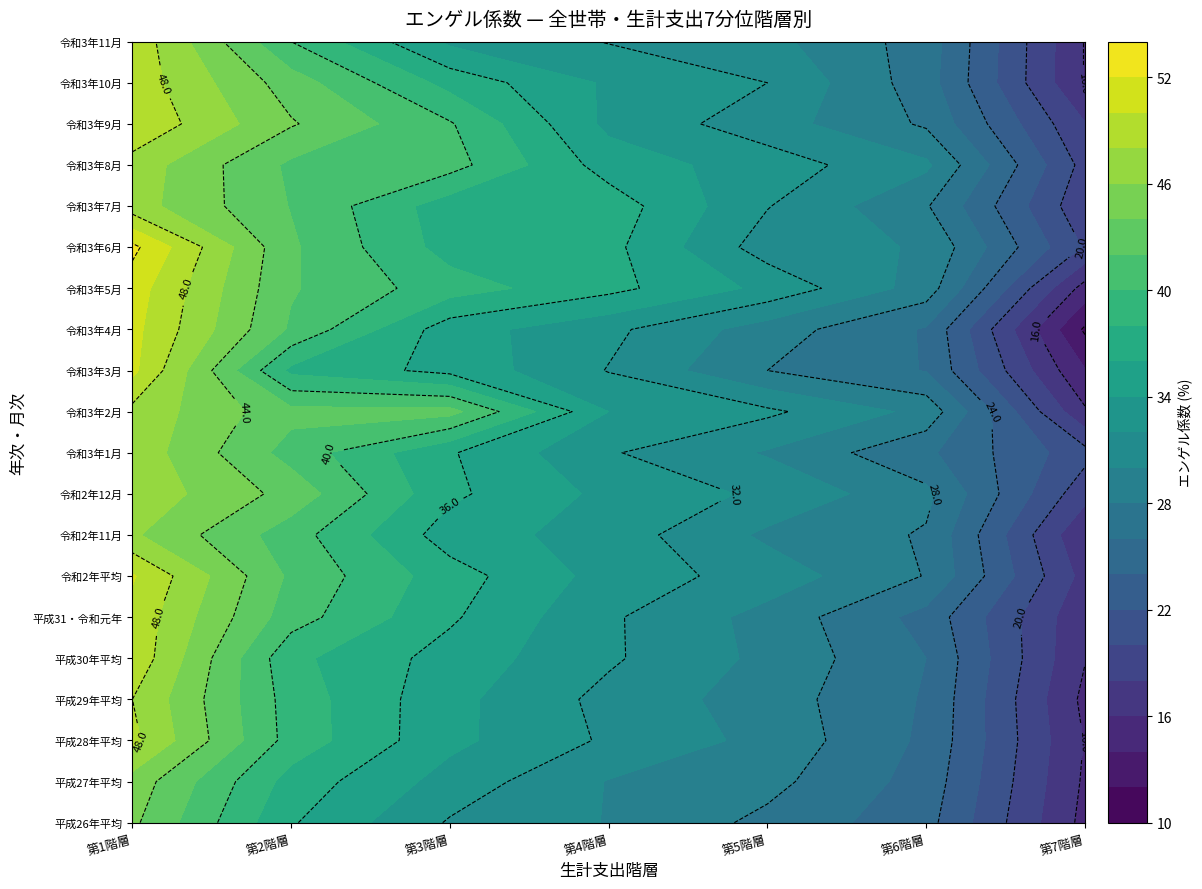

The value of 令和3年2月 at 1 is 22.7. True or false?

False